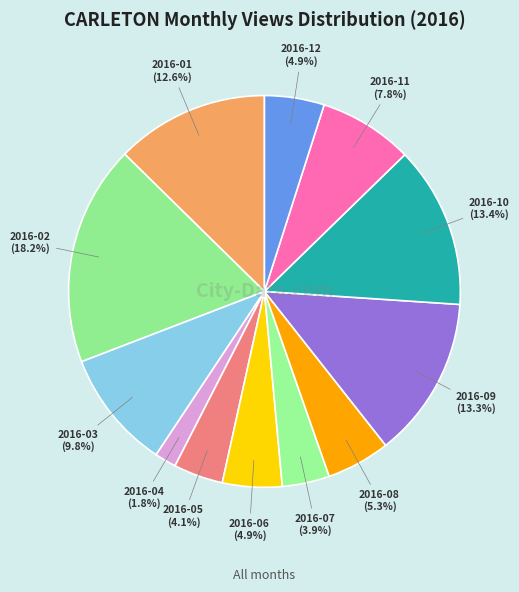

How many slices are in this pie chart?

12